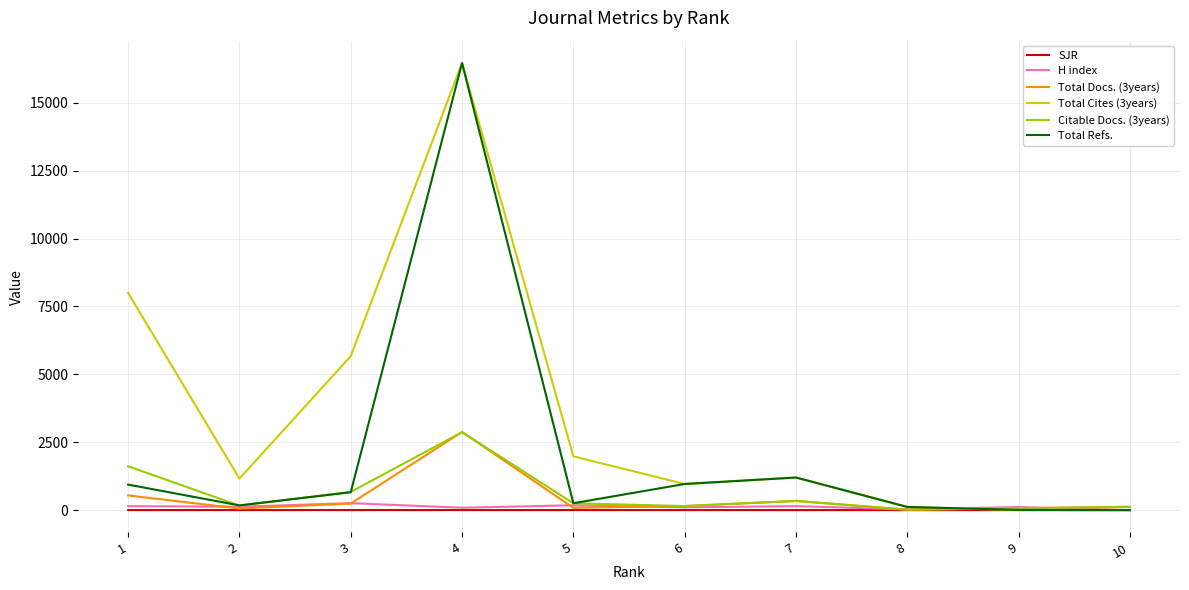

The value of Total Refs. at 10 is 10674.0. True or false?

False